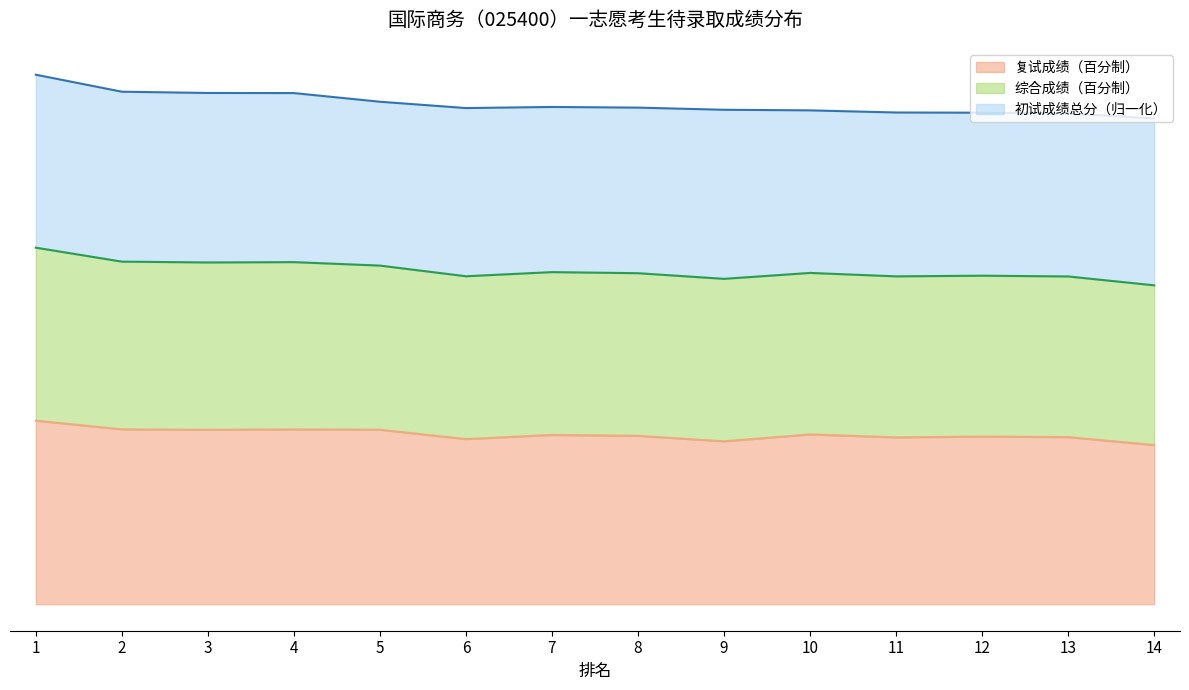

True or false: 综合成绩（百分制） has a value of 241.8 at 5.

True